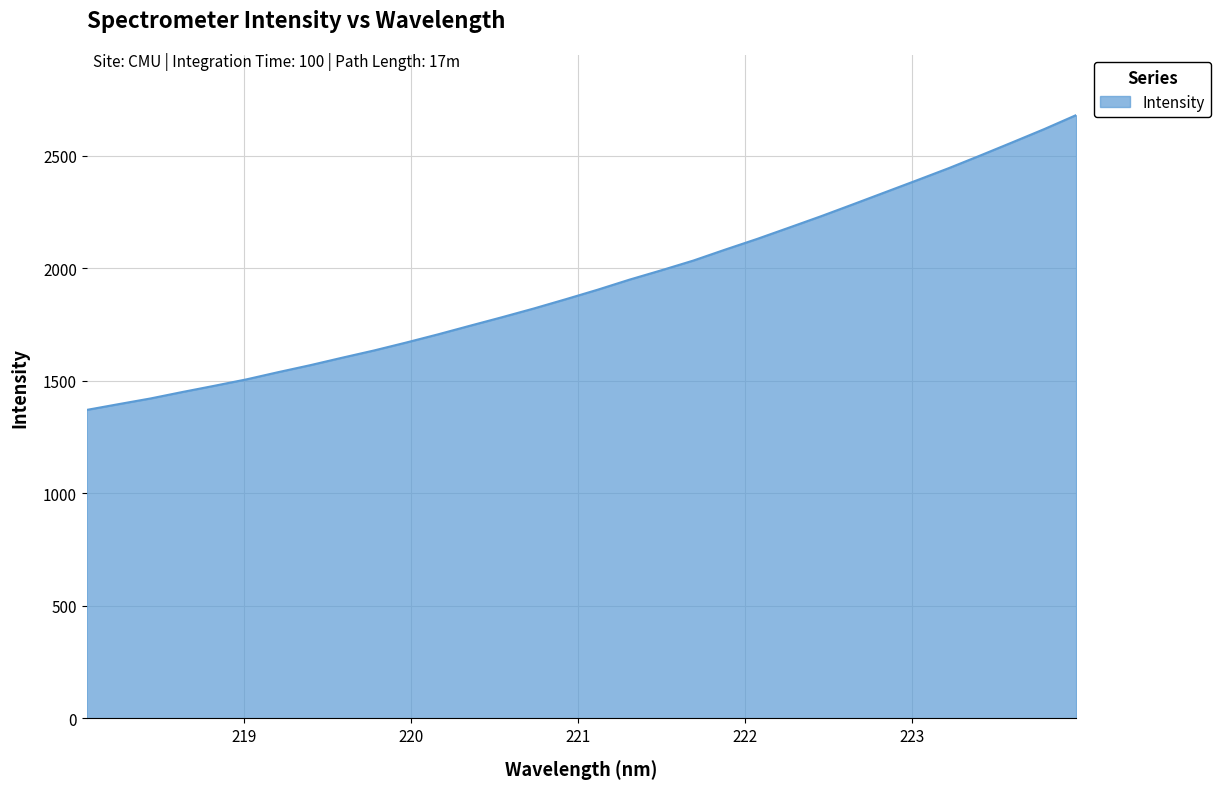

What is the smallest value displayed?

1370.2